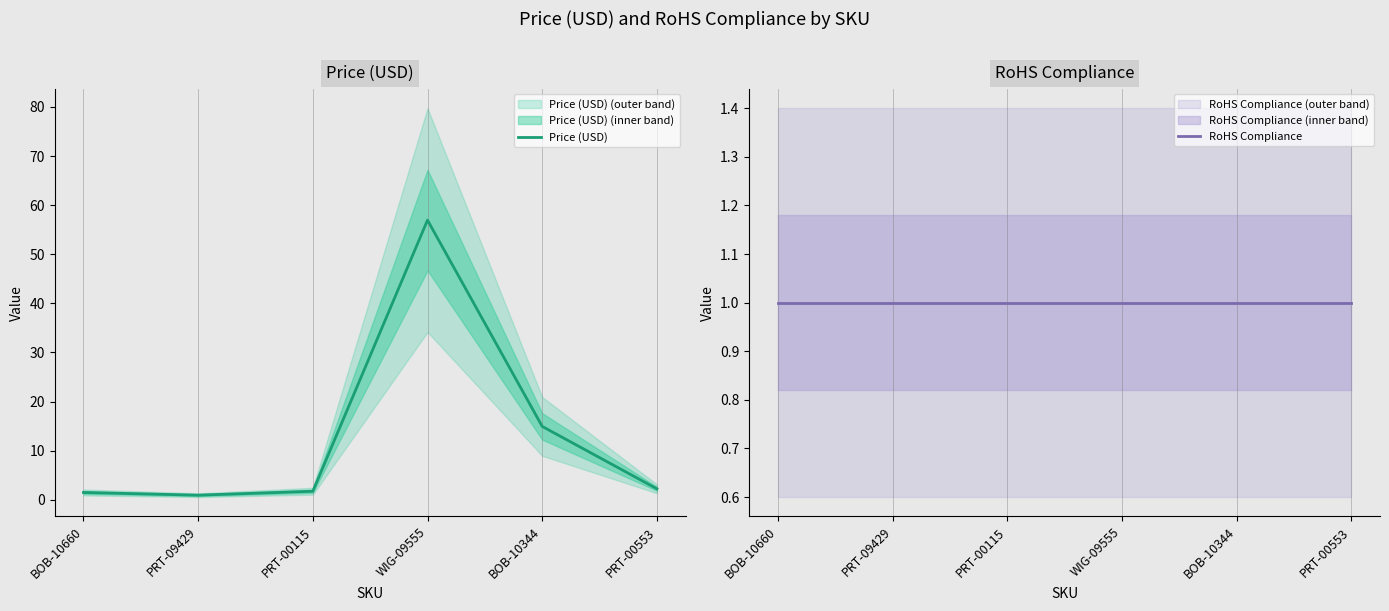

List the series in order of their peak value, lowest first.

RoHS Compliance, Price (USD)